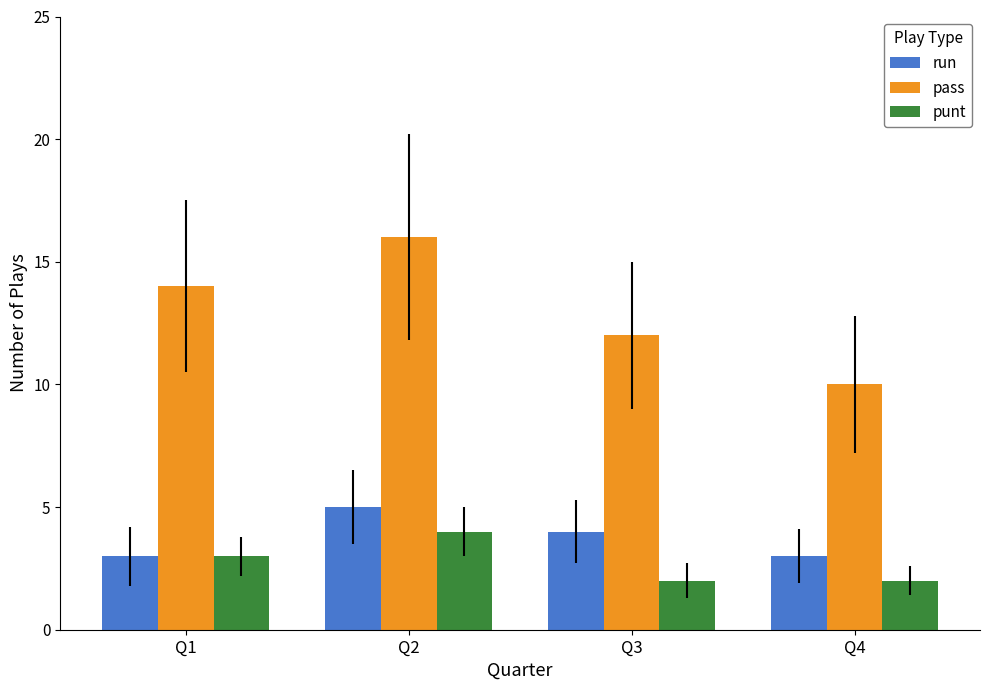

Reading left to right, list all the values displayed in this chart.

run: Q1=3	Q2=5	Q3=4	Q4=3
pass: Q1=14	Q2=16	Q3=12	Q4=10
punt: Q1=3	Q2=4	Q3=2	Q4=2